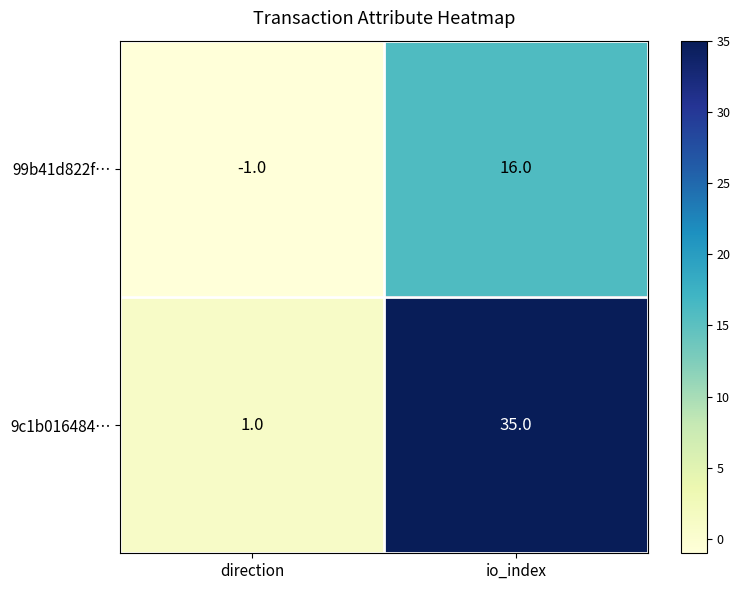

True or false: 9c1b016484… has a value of 1 at direction.

True